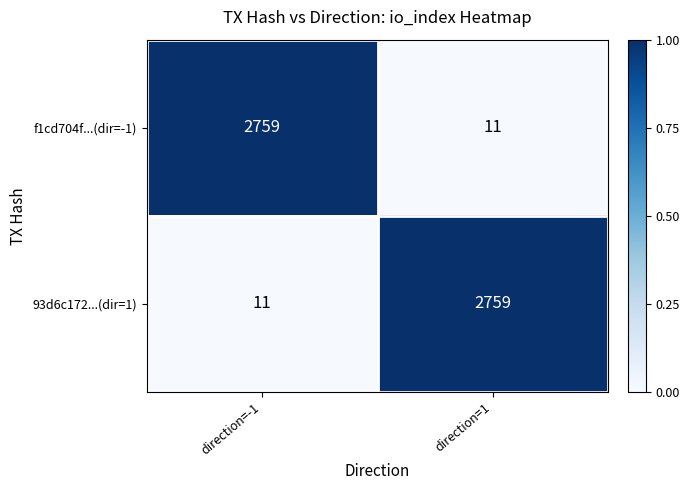

What is the sum of all 93d6c172...(dir=1) values?

2770